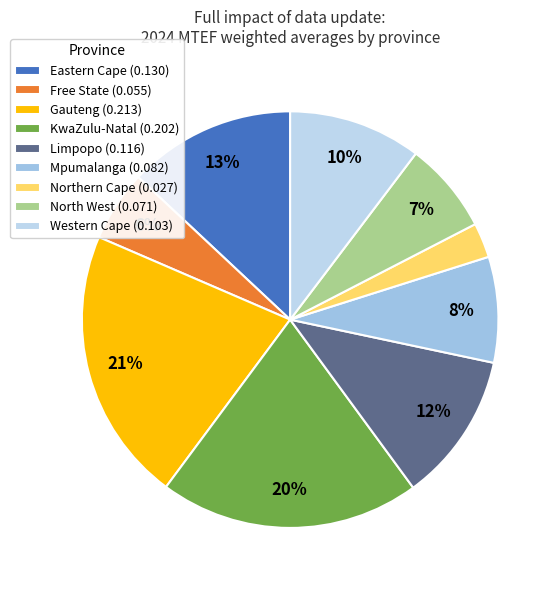

What percentage do Eastern Cape and Free State together represent?

18.5%